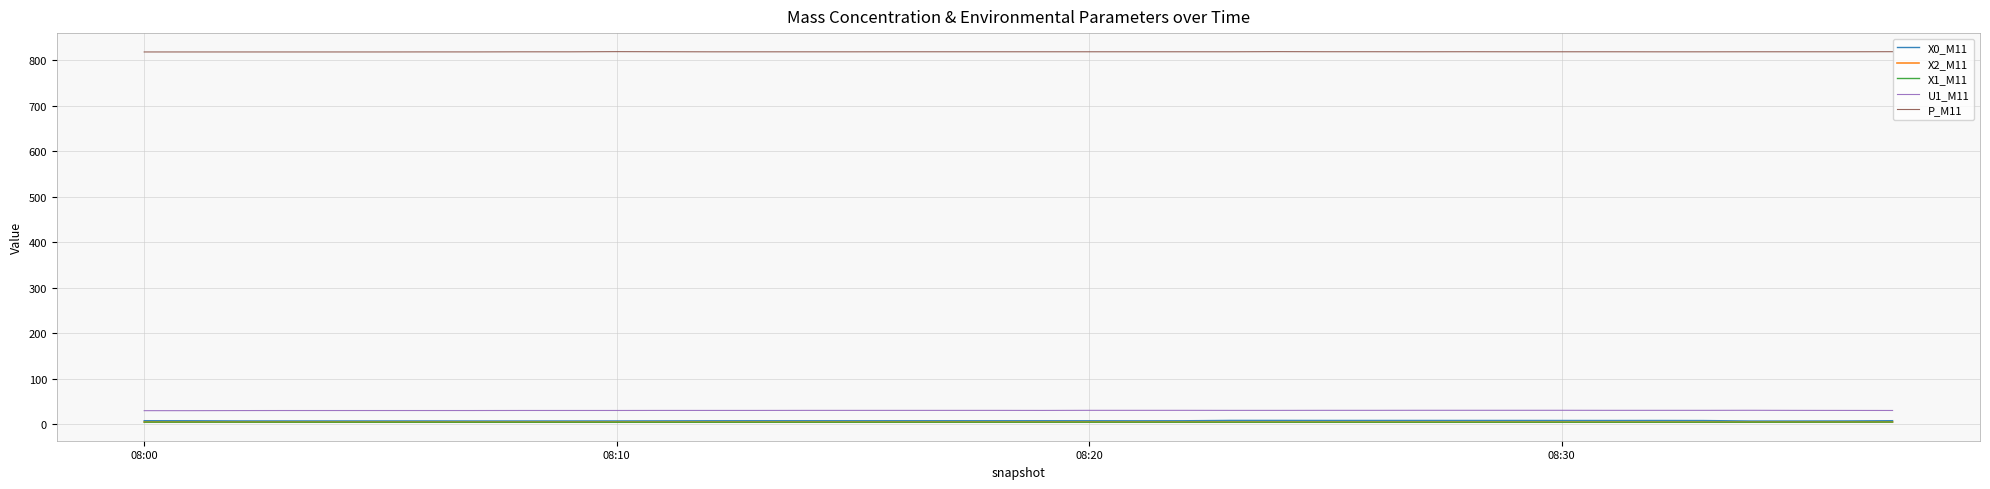

Which series has the widest spread of values?

X0_M11